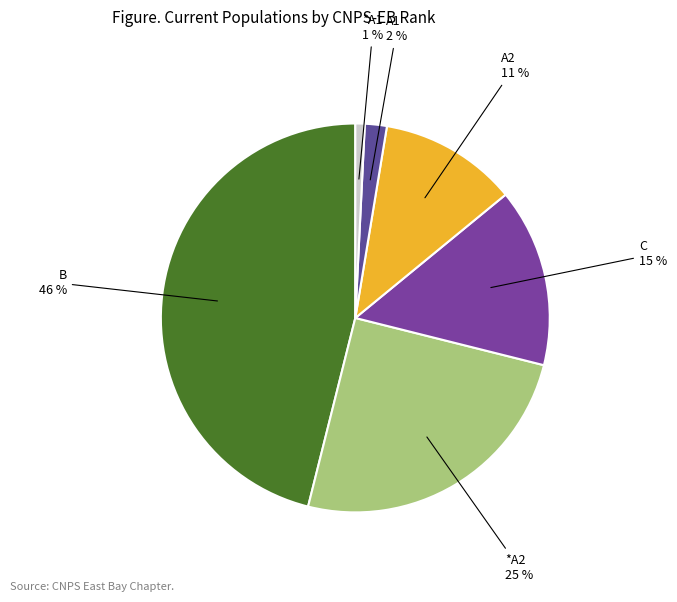

Between A1 and C, which is larger?

C